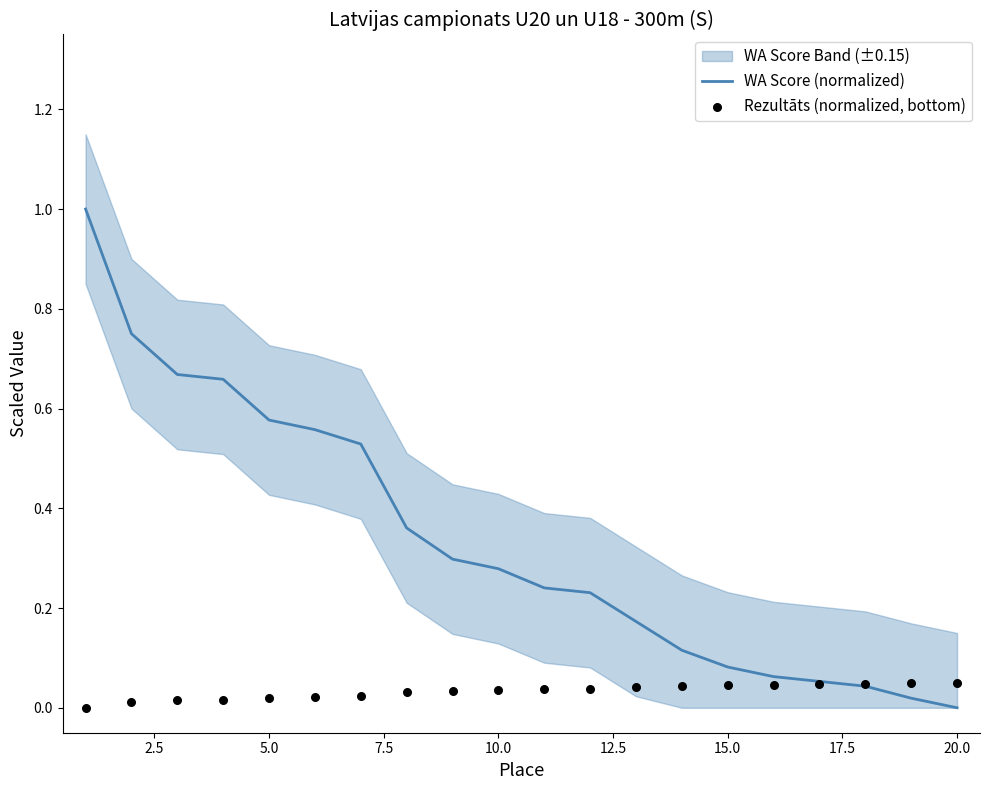

Which series contains the highest Y value?

WA Score (normalized)